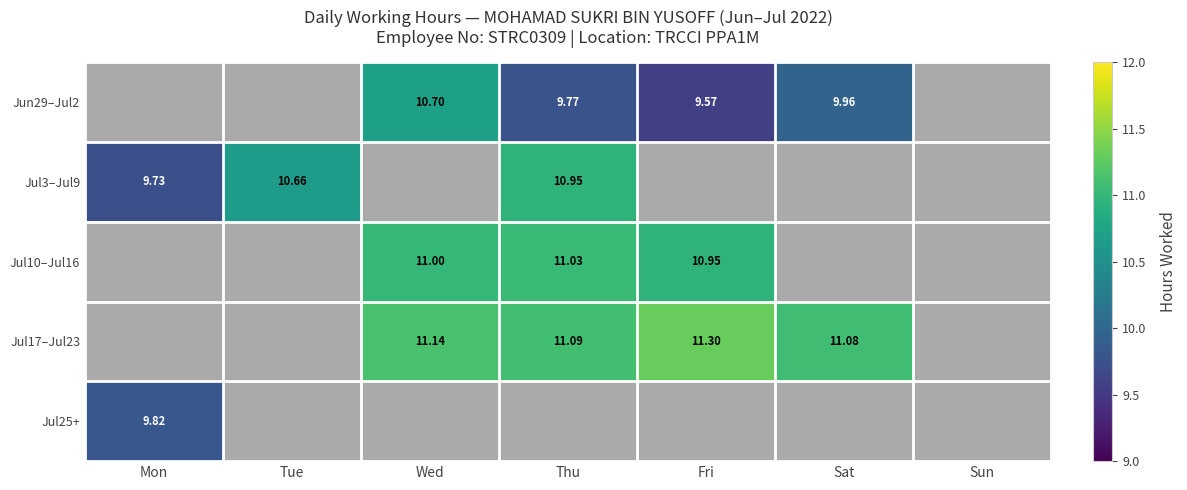

Is it true that Jul17–Jul23 equals 15.9 at Fri?

False